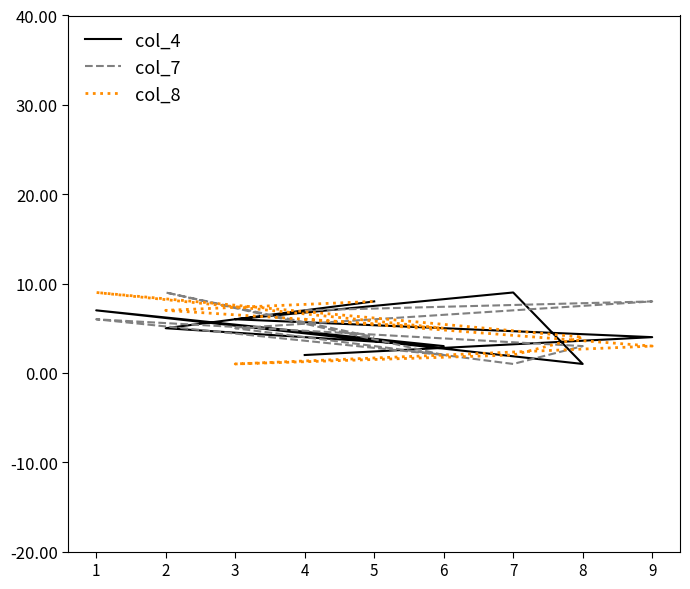

What is the difference between the second highest and minimum values in the col_7 series?

7